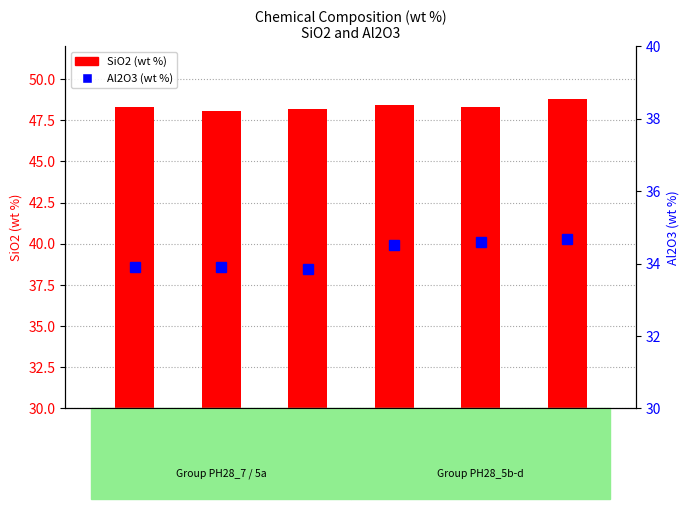

What is the average value of the Al2O3 series?

34.2